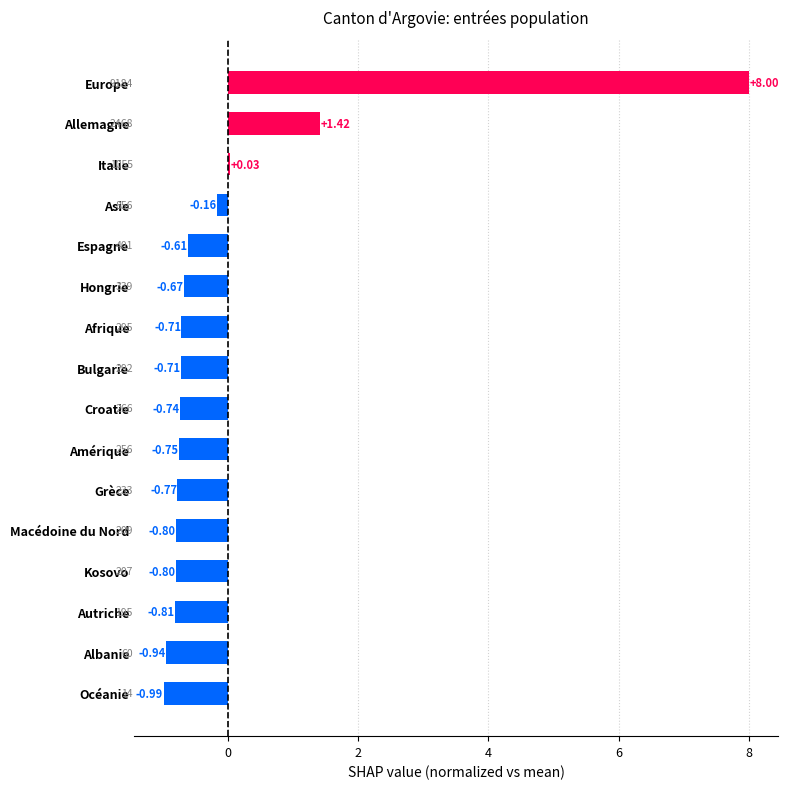

Where is the data nearest to the value 3?

Allemagne